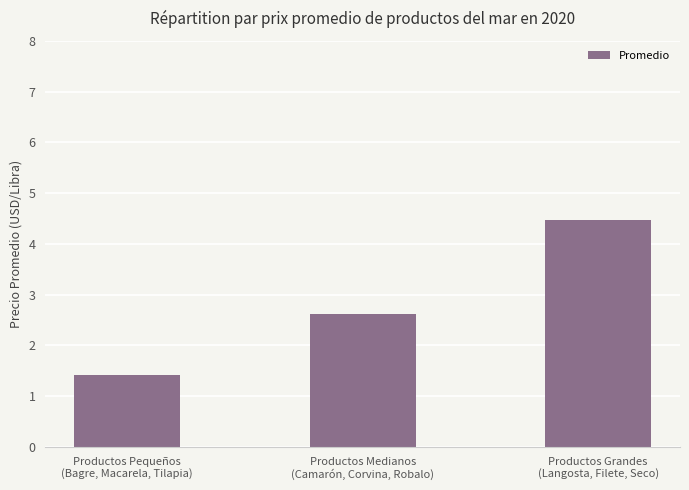

True or false: the data shows 1.0 at Productos Medianos
(Camarón, Corvina, Robalo).

False